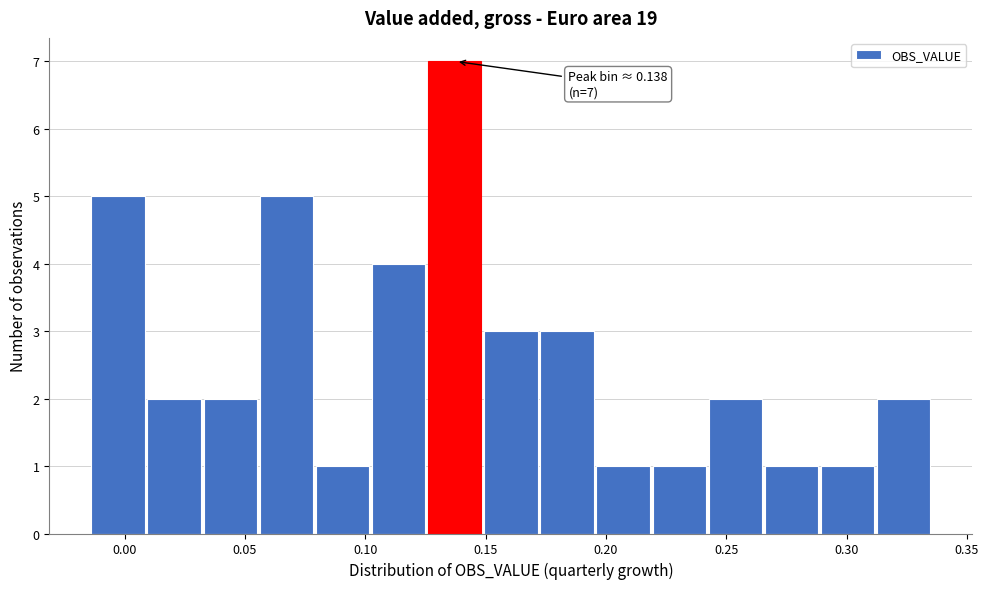

Which range on the x-axis has the tallest bar?

0.125 to 0.150